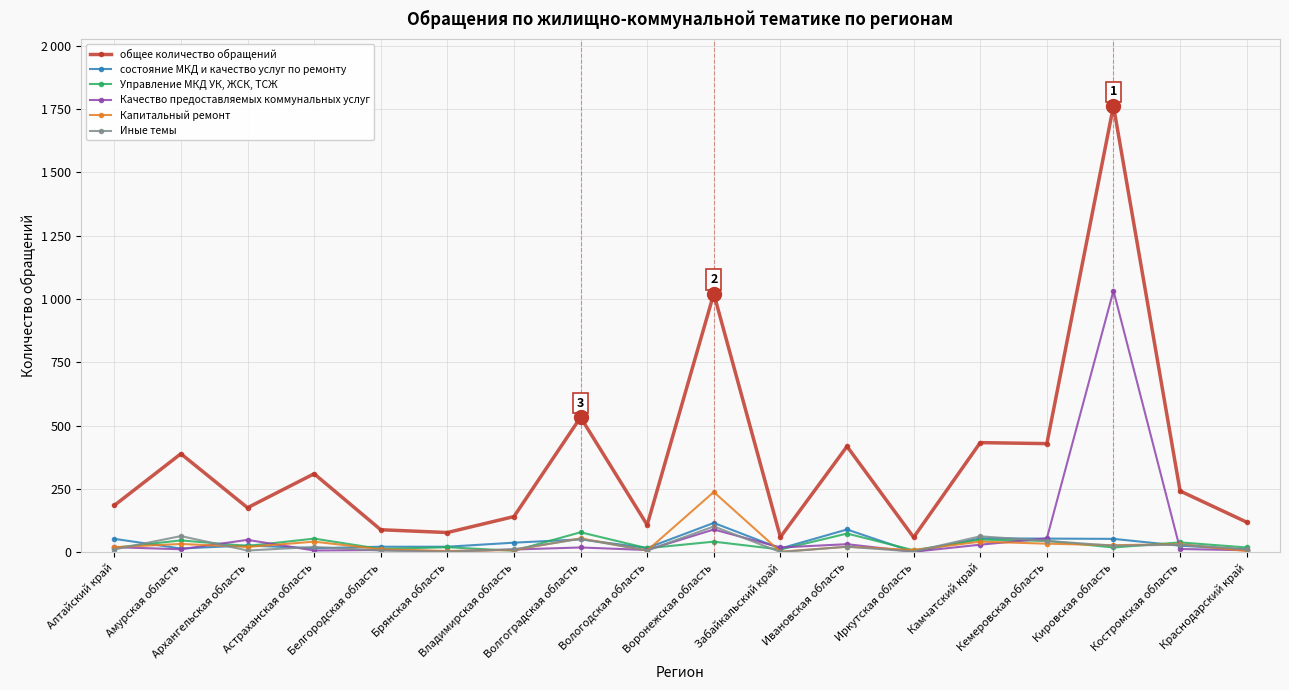

Reading right to left, what are all the values shown in this chart?

общее количество обращений: 119	242	1762	429	433	59	418	60	1021	108	533	141	78	89	310	176	389	185
состояние МКД и качество услуг по ремонту: 11	26	53	54	55	1	90	15	116	17	51	38	22	22	16	27	15	53
Управление МКД УК, ЖСК, ТСЖ: 19	39	19	45	50	8	74	11	42	16	79	6	20	13	54	25	47	18
Качество предоставляемых коммунальных услуг: 8	13	1033	55	30	2	32	19	90	9	19	11	4	9	7	49	12	20
Капитальный ремонт: 5	32	28	34	42	9	22	2	238	7	55	9	5	12	42	21	33	20
Иные темы: 12	30	26	45	63	3	22	1	102	7	53	12	2	7	21	7	64	11